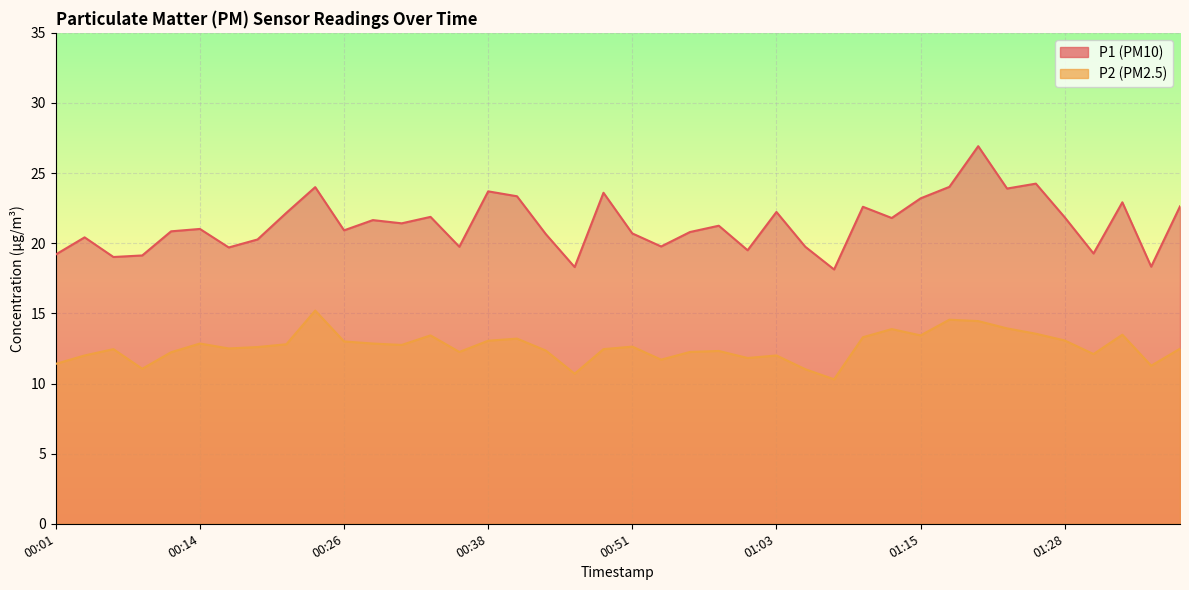

What is the value of the P1 point at the 16th from the left?

23.7